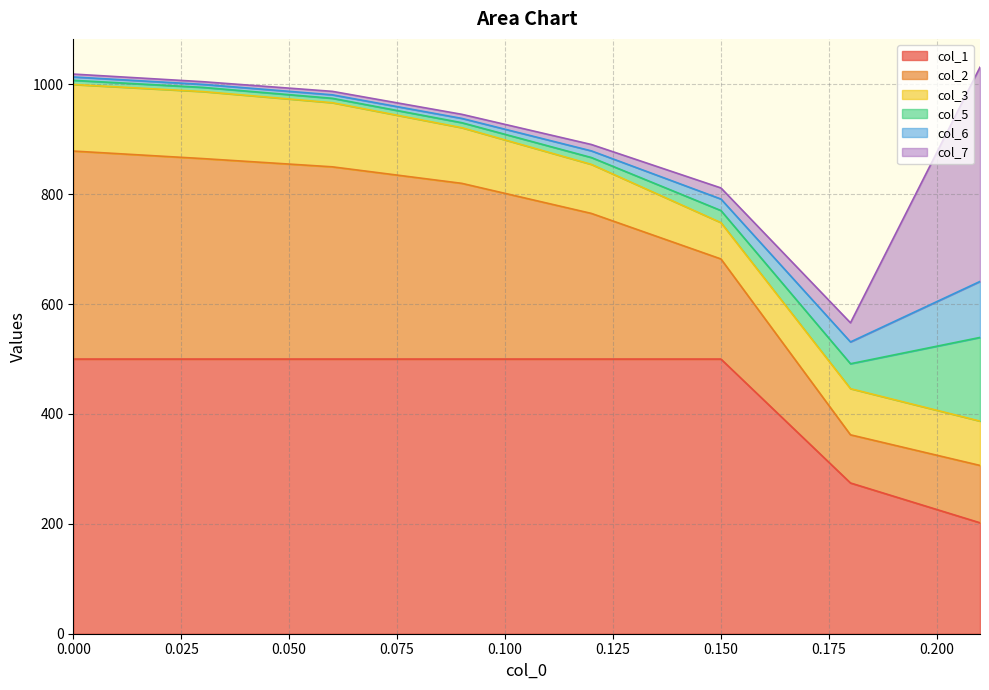

True or false: col_1 and col_7 cross at least once.

True